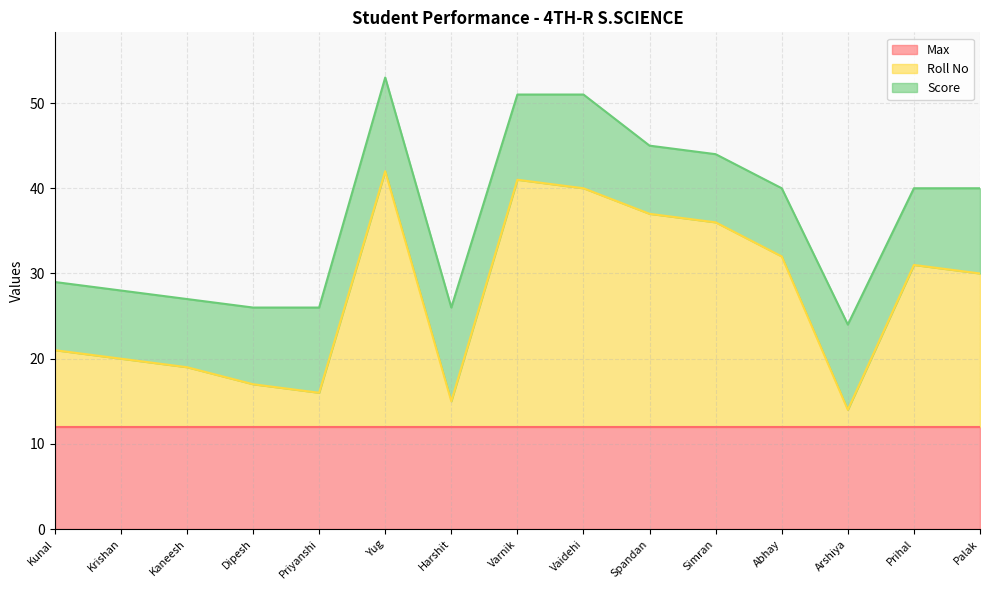

Reading left to right, what are all the values shown in this chart?

Max: Kunal=12	Krishan=12	Kaneesh=12	Dipesh=12	Priyanshi=12	Yug=12	Harshit=12	Varnik=12	Vaidehi=12	Spandan=12	Simran=12	Abhay=12	Arshiya=12	Prihal=12	Palak=12
Roll No: Kunal=9	Krishan=8	Kaneesh=7	Dipesh=5	Priyanshi=4	Yug=30	Harshit=3	Varnik=29	Vaidehi=28	Spandan=25	Simran=24	Abhay=20	Arshiya=2	Prihal=19	Palak=18
Score: Kunal=8	Krishan=8	Kaneesh=8	Dipesh=9	Priyanshi=10	Yug=11	Harshit=11	Varnik=10	Vaidehi=11	Spandan=8	Simran=8	Abhay=8	Arshiya=10	Prihal=9	Palak=10